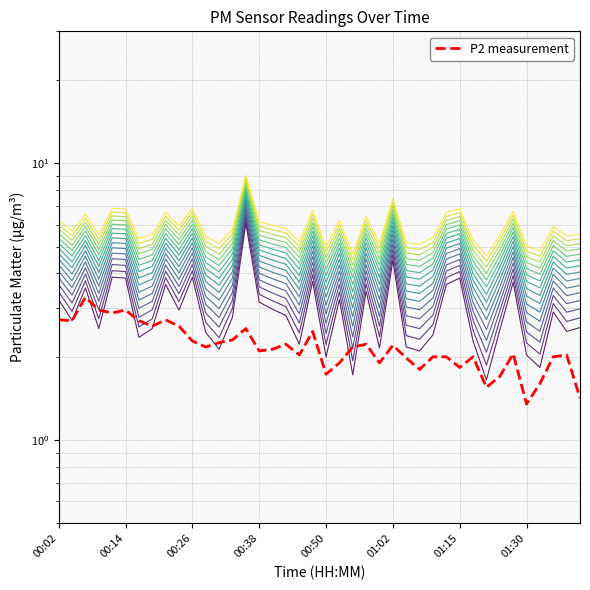

True or false: P2 has a value of 1.4 at 01:40.

True